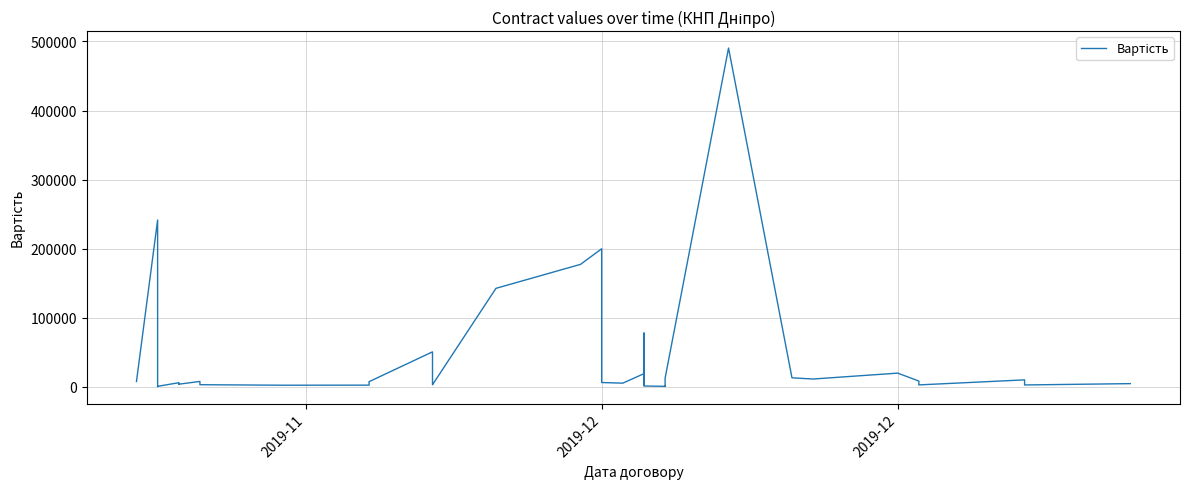

What is the difference between the maximum and second lowest values?

489840.6